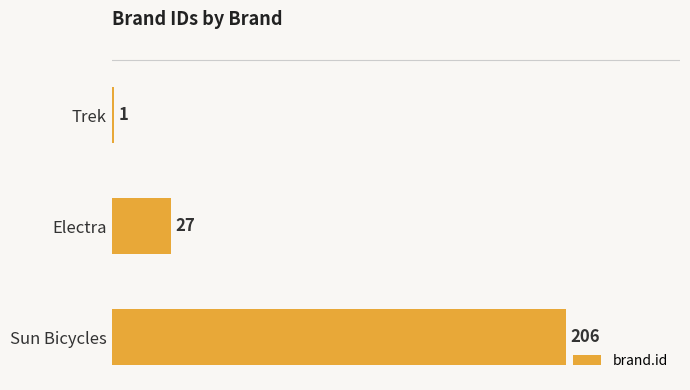

How many bars are there in total?

3